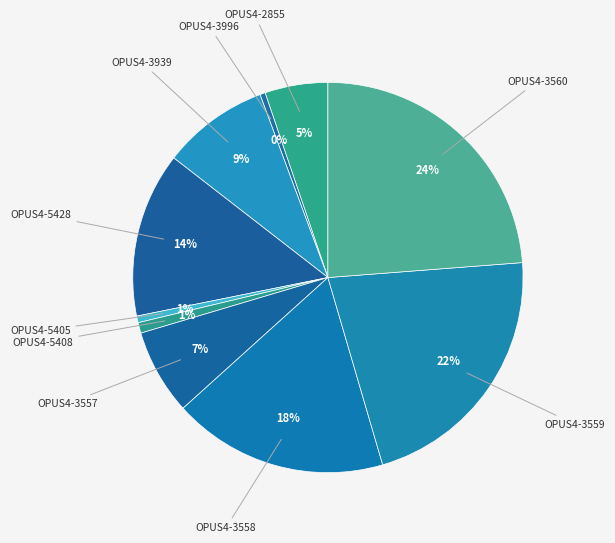

Is there any slice that represents more than half of the pie?

No